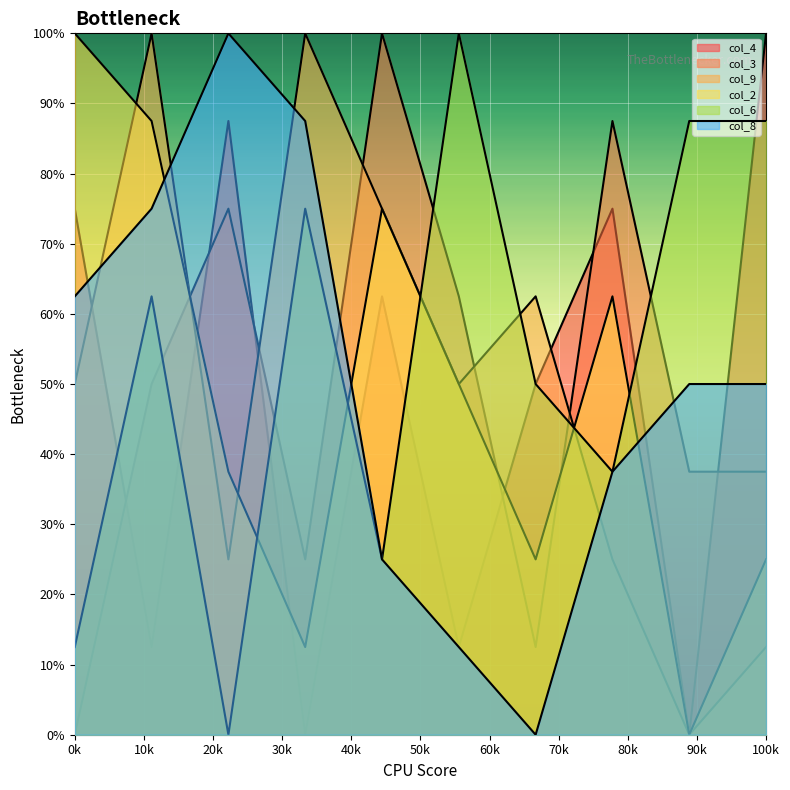

How many lines are shown in the chart?

6